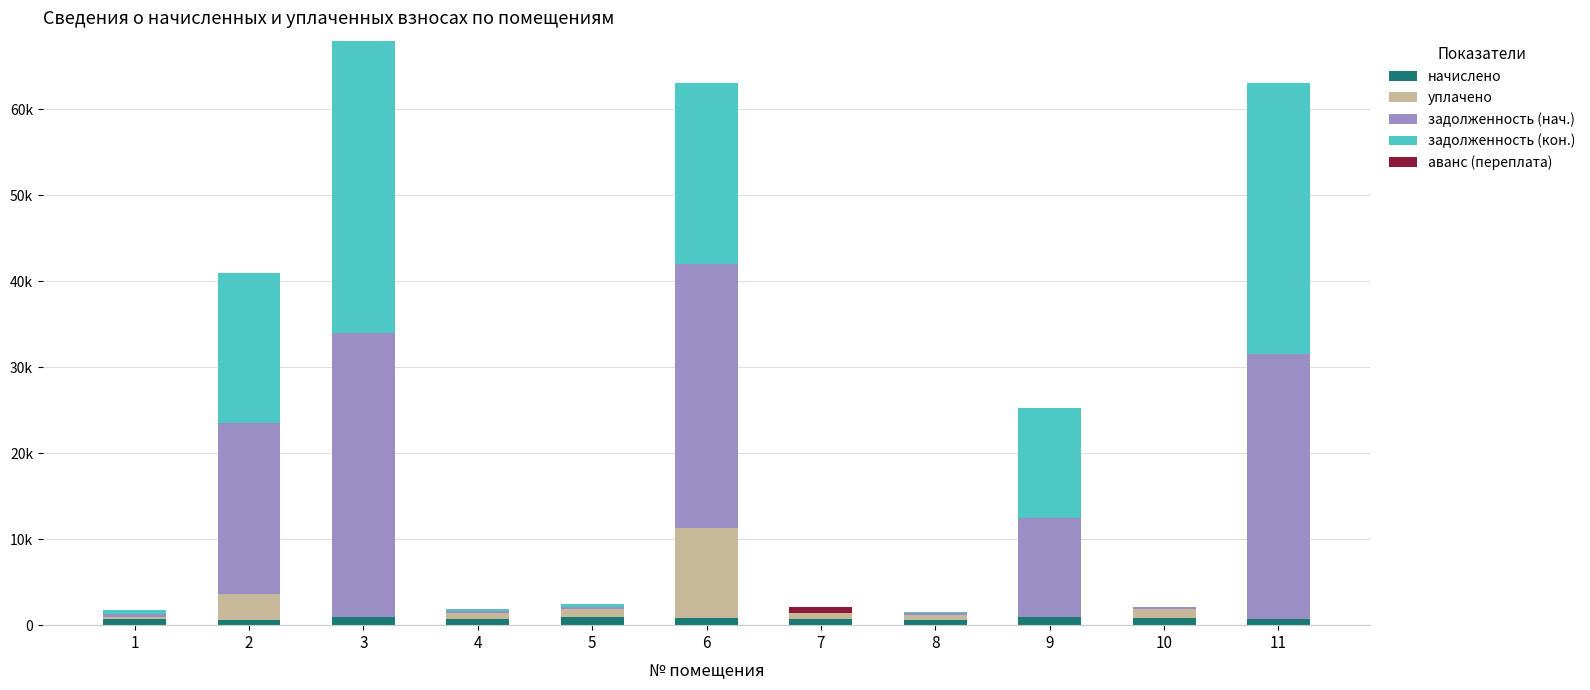

What is the average value of the уплачено series?

1595.5